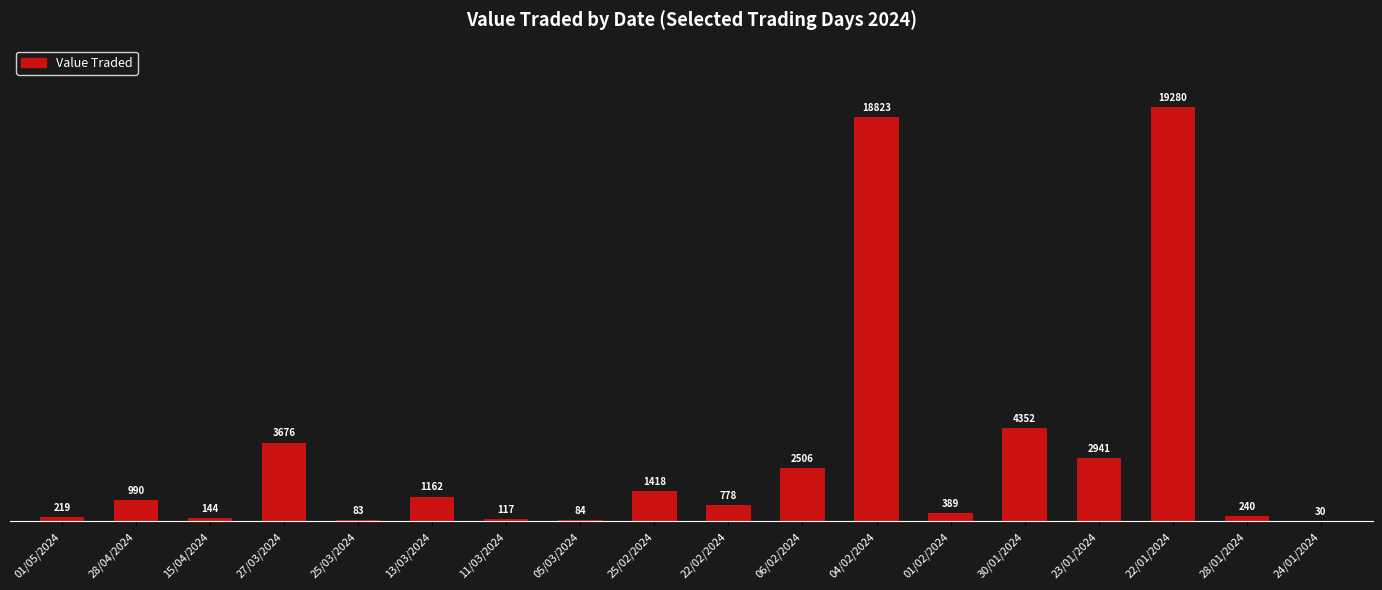

What is the maximum value shown in the chart?

19280